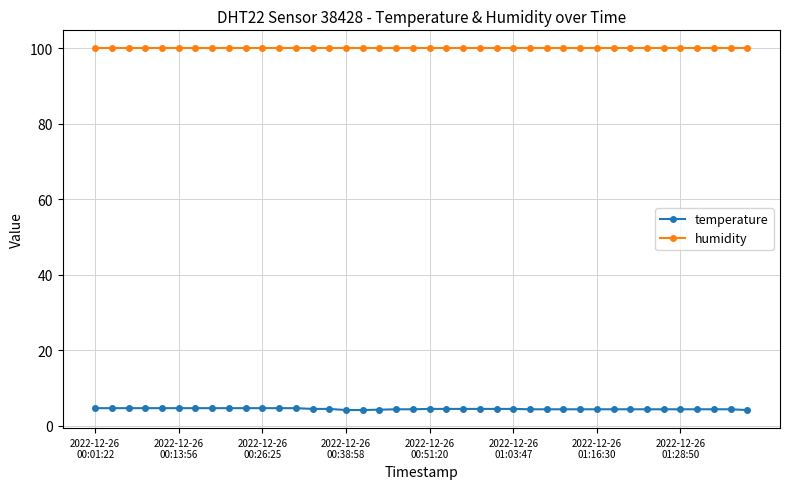

True or false: temperature and humidity intersect in this chart.

False